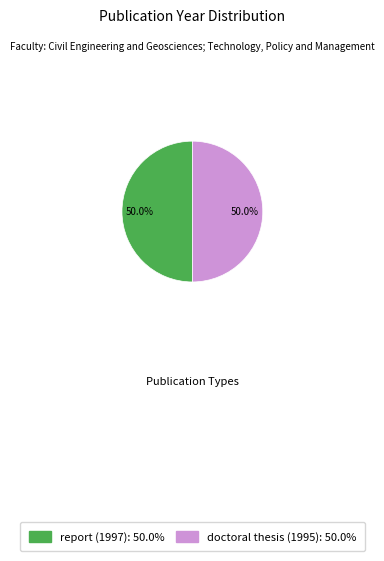

What is the ratio of the value at report (1997): 50.0% to the value at doctoral thesis (1995): 50.0%?

1.0